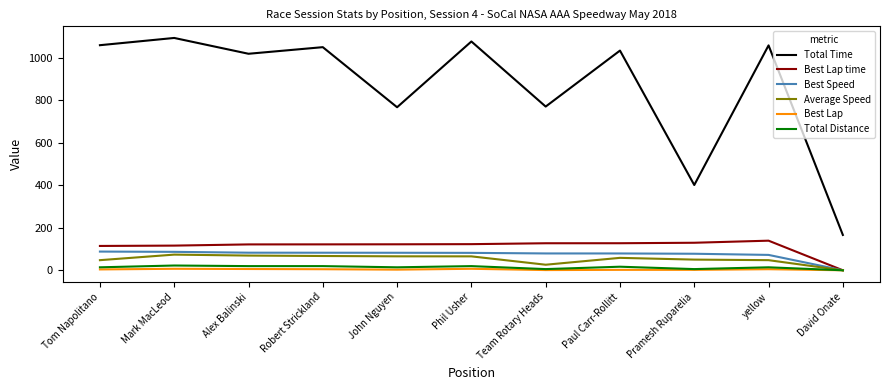

True or false: Total Time and Best Lap time intersect in this chart.

False